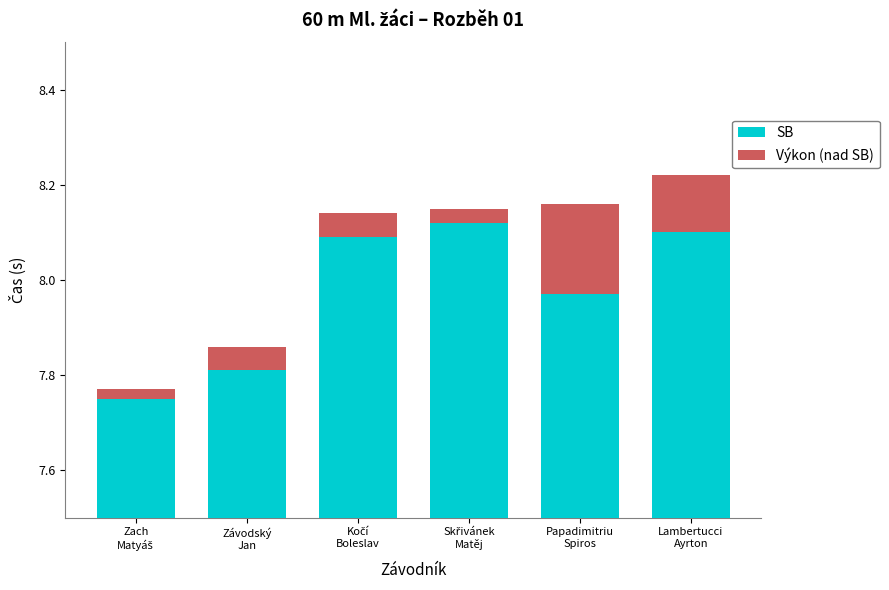

What is the value of the SB bar at the 3rd from the left?

8.1